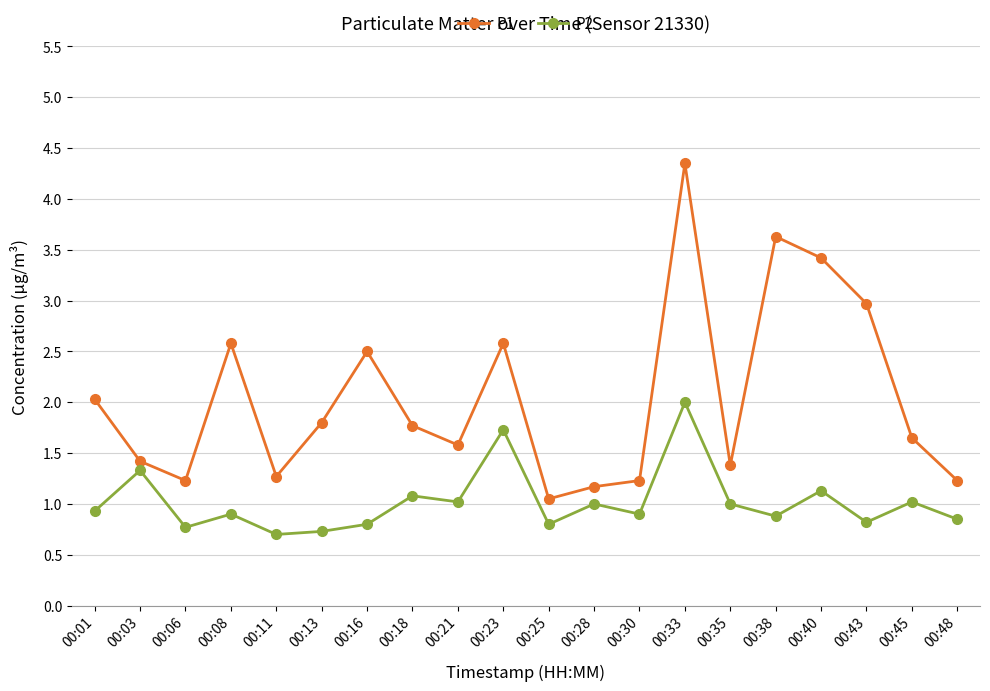

Which series has the largest range (max minus min)?

P1